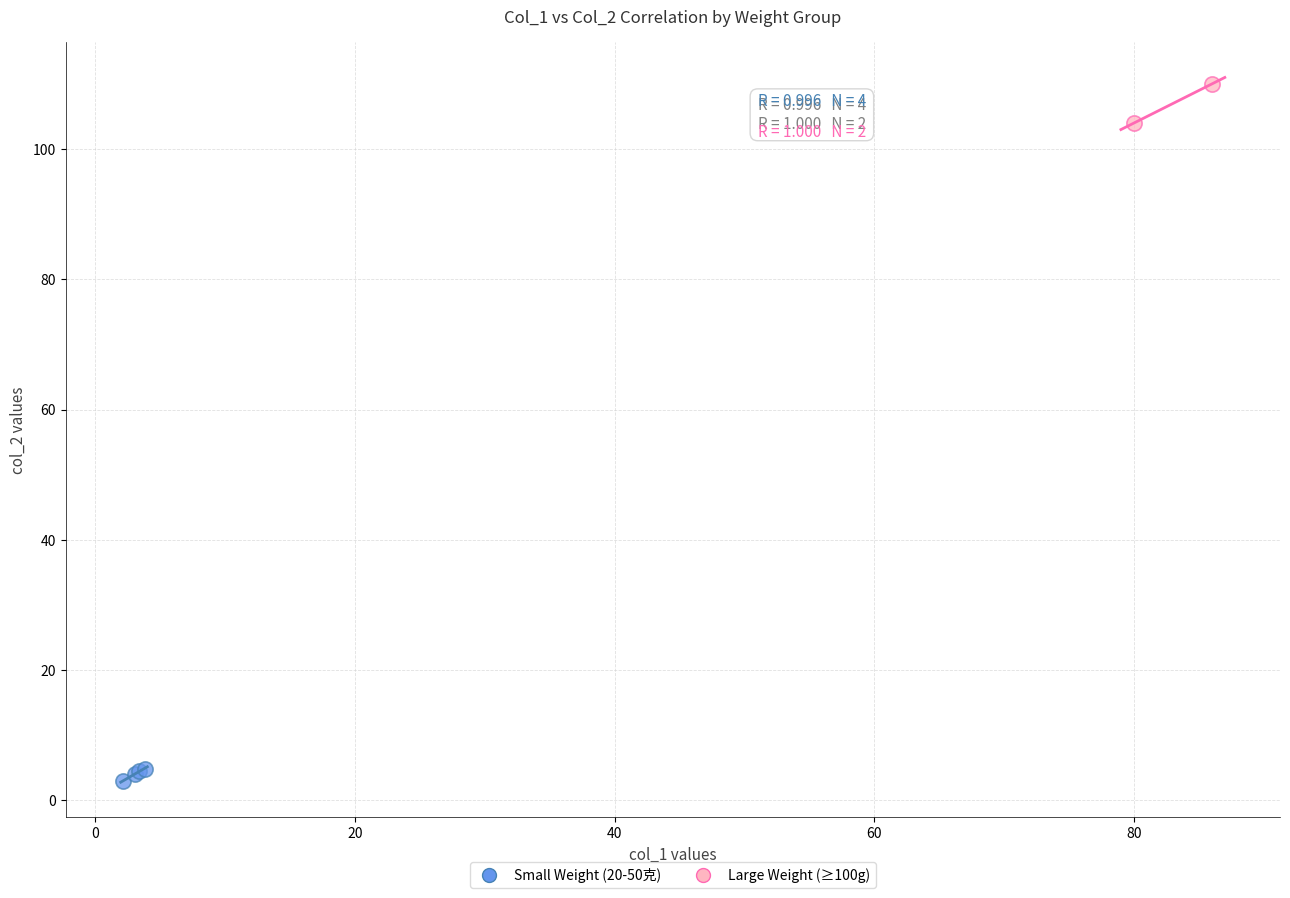

Which series has the largest Y range (max minus min)?

Large Weight (≥100g)